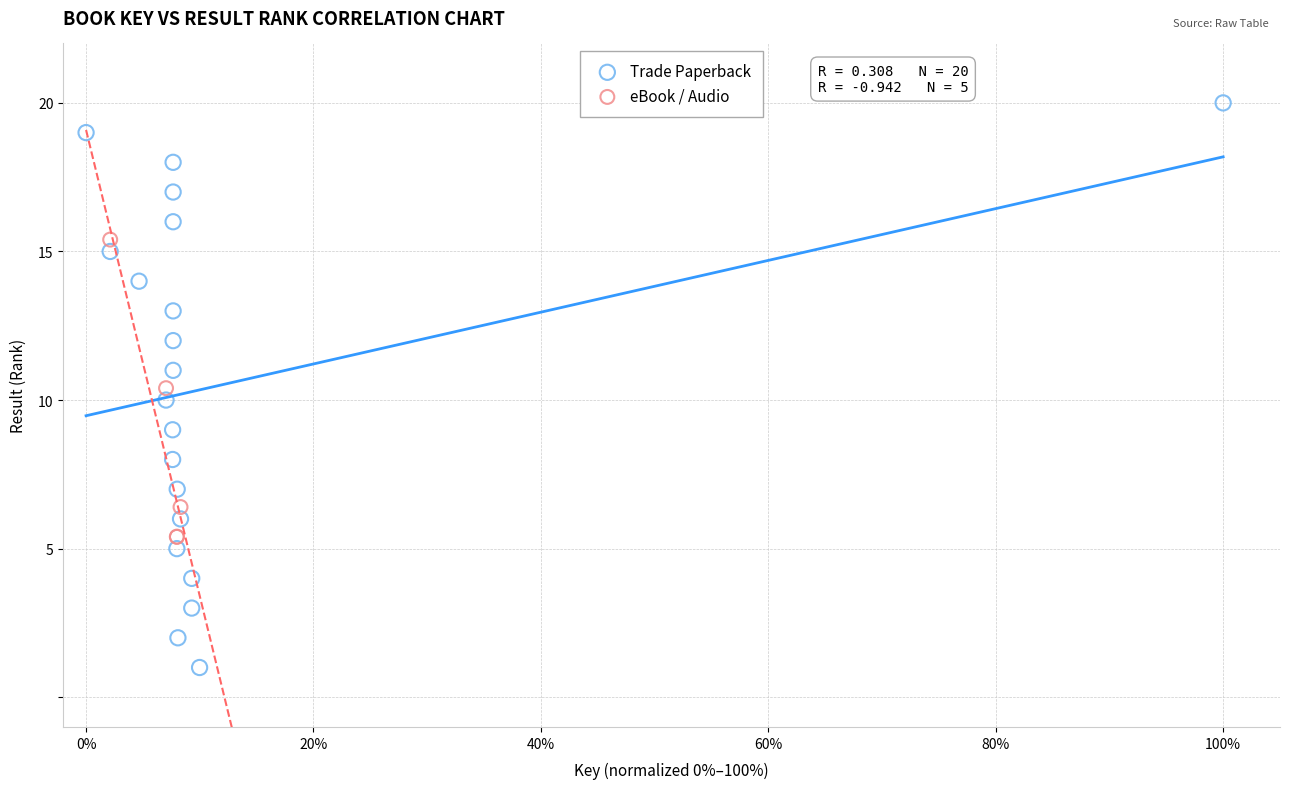

Which series reaches the minimum Y coordinate?

Trade Paperback